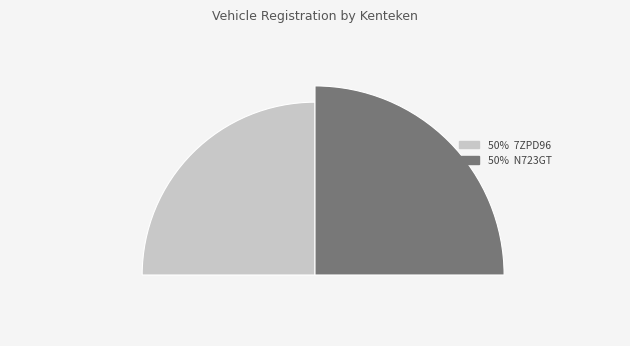

Which category has the smallest portion of the pie?

7ZPD96